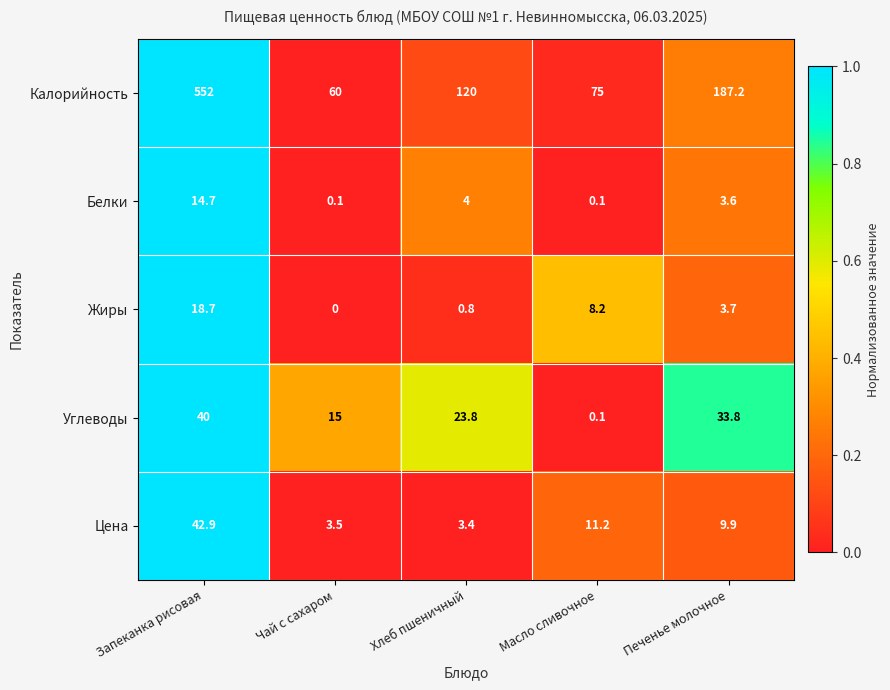

Reading left to right, what are all the values shown in this chart?

Калорийность: 552.0	60.0	120.0	75.0	187.2
Белки: 14.7	0.1	4.0	0.1	3.6
Жиры: 18.7	0.0	0.8	8.2	3.7
Углеводы: 40.0	15.0	23.8	0.1	33.8
Цена: 42.9	3.5	3.4	11.2	9.9